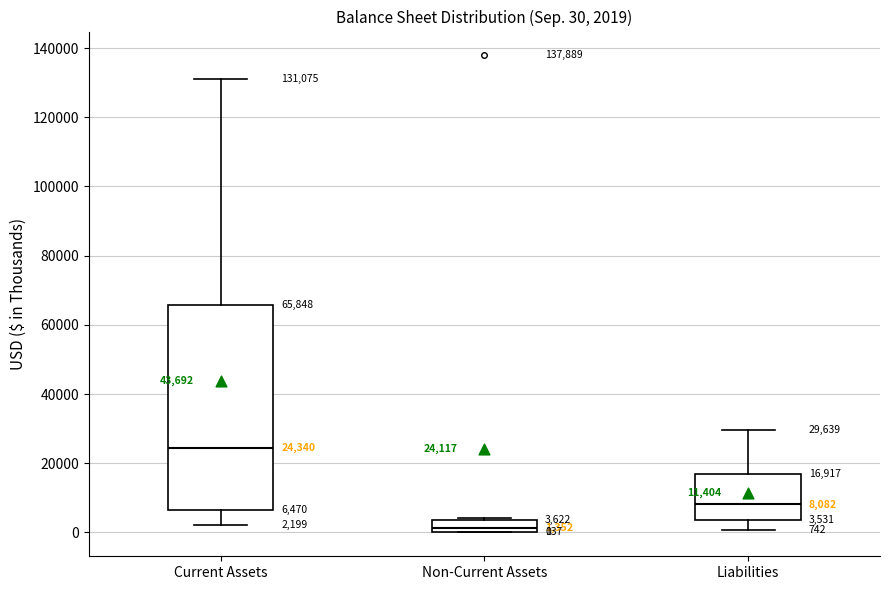

Which box is the tallest, from its lower edge to its upper edge?

Current Assets